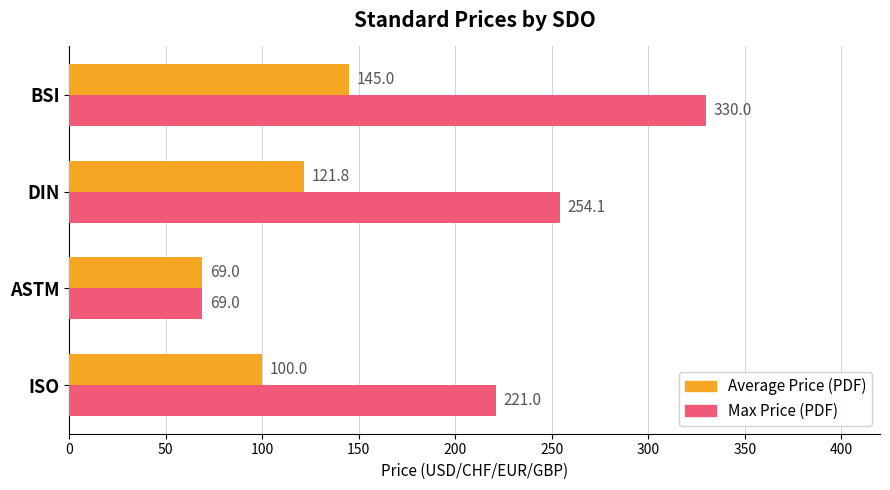

What is the difference between the maximum and minimum values in the Average Price (PDF) series?

76.0